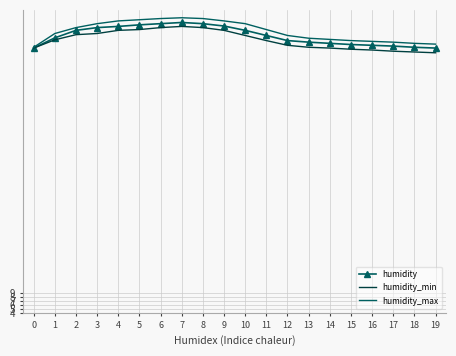

What is the spread (max minus min) of values at 16?

2.2